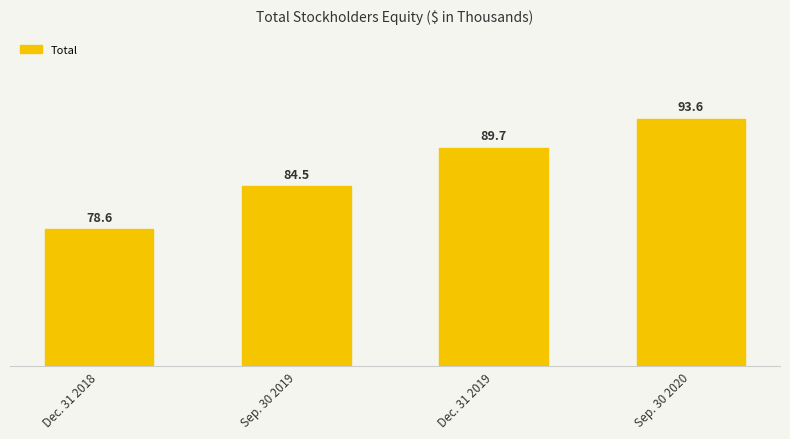

Approximately how many times larger is the value at Sep. 30 2019 compared to Dec. 31 2018?

1.1